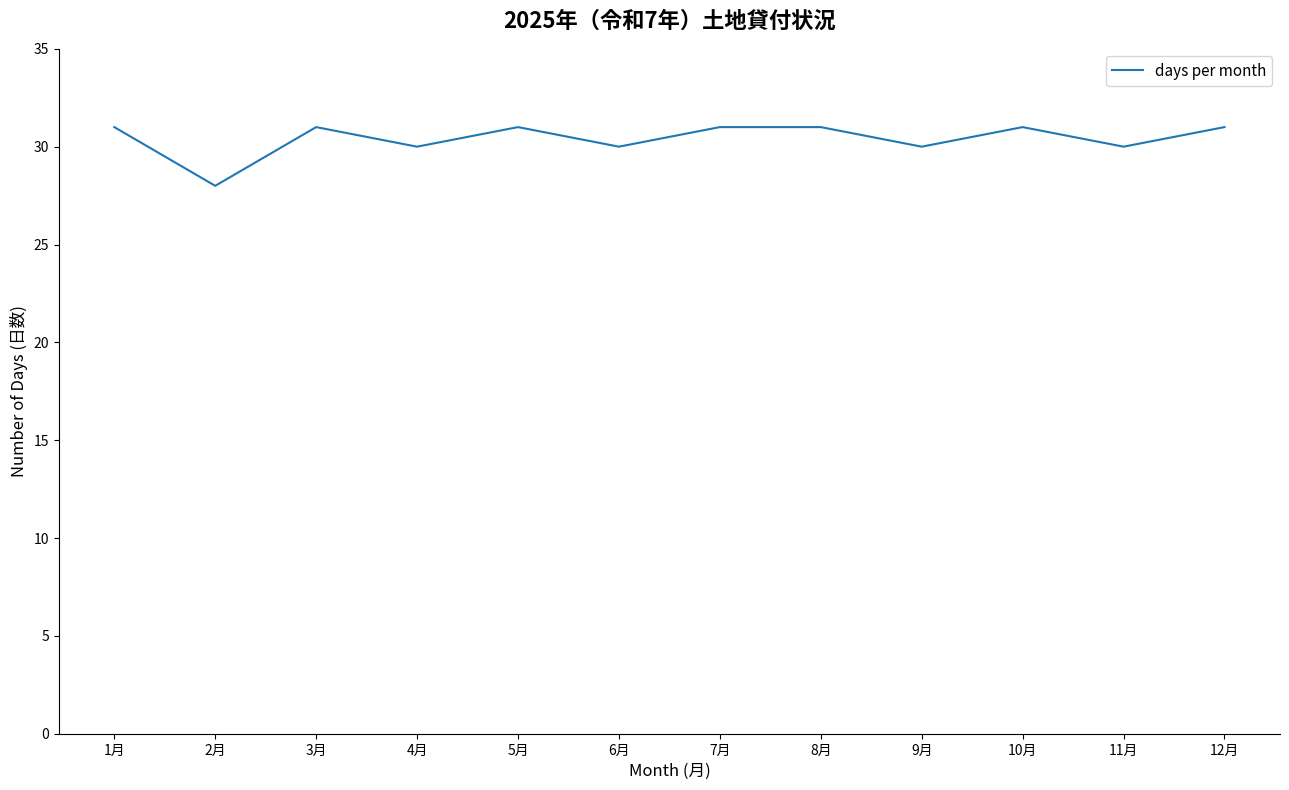

The chart shows a value of 31 at 8月. True or false?

True